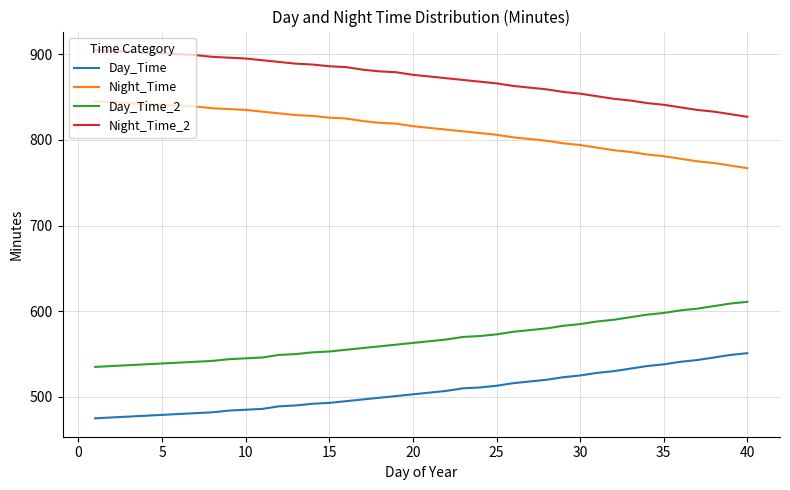

Rank the series by their maximum value, from lowest to highest.

Day_Time, Day_Time_2, Night_Time, Night_Time_2